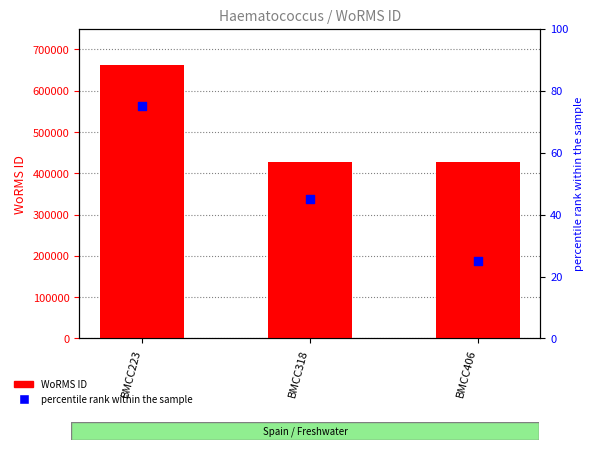

Which series has the largest total across all categories?

WoRMS ID